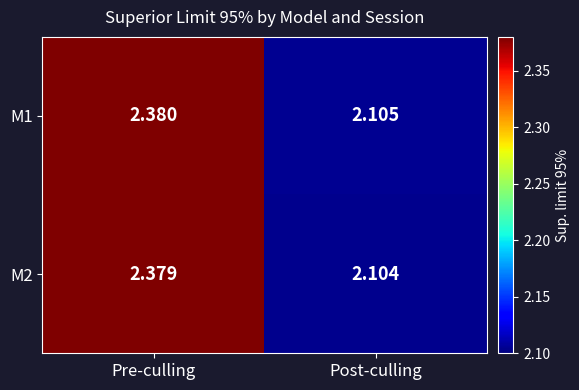

Which category has the highest value in the M1 series?

Pre-culling